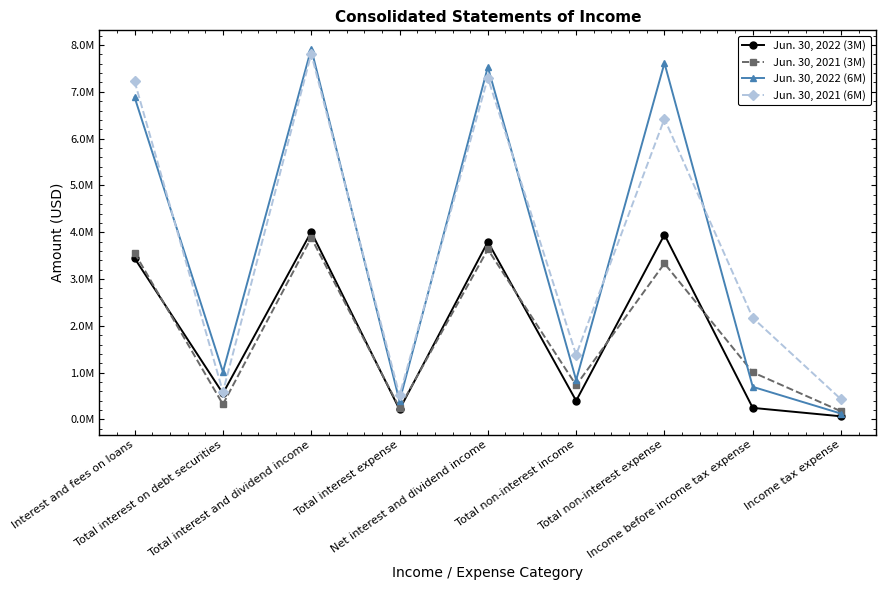

What are all the series names shown in the legend?

Jun. 30, 2022 (3M), Jun. 30, 2021 (3M), Jun. 30, 2022 (6M), Jun. 30, 2021 (6M)